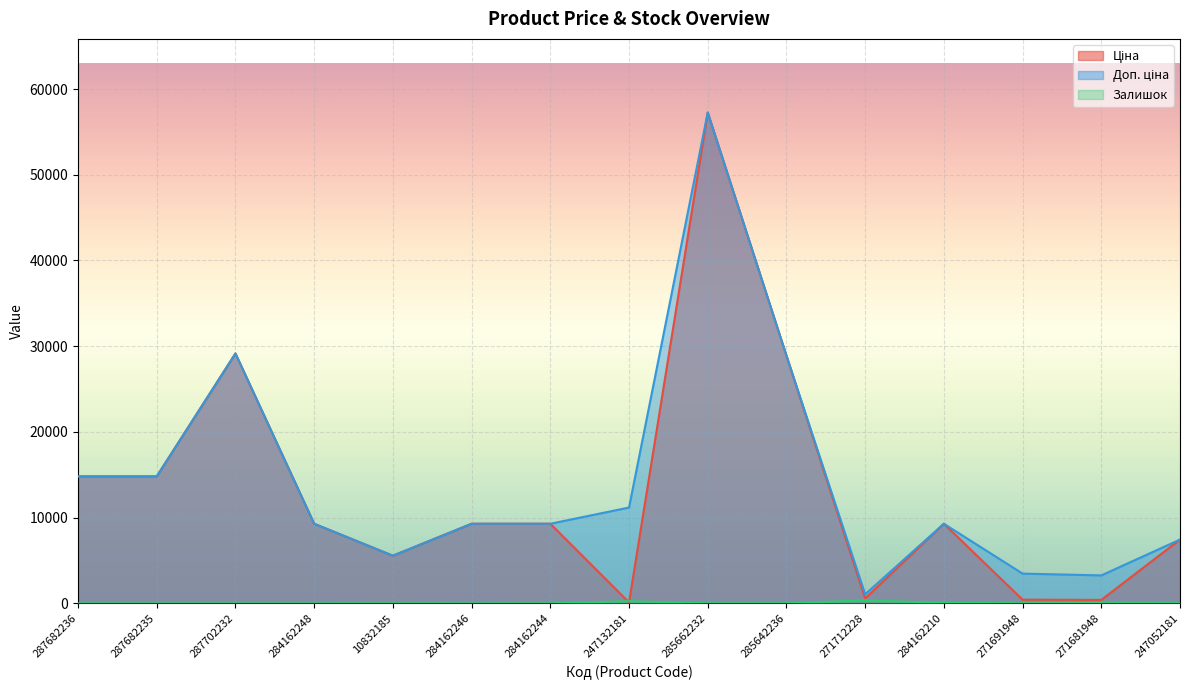

What is the difference between the second highest and second lowest values in the Ціна series?

28744.1